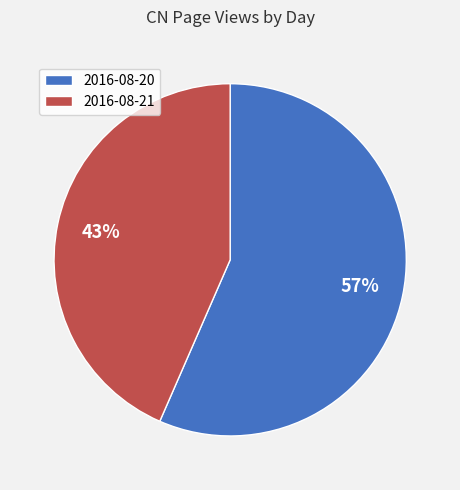

Between 2016-08-21 and 2016-08-20, which is larger?

2016-08-20